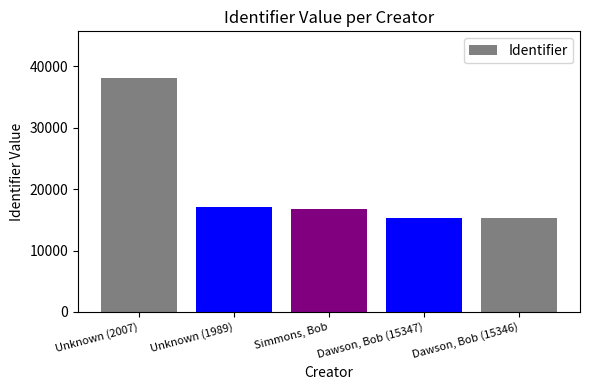

What is the approximate value at Simmons, Bob?

16800